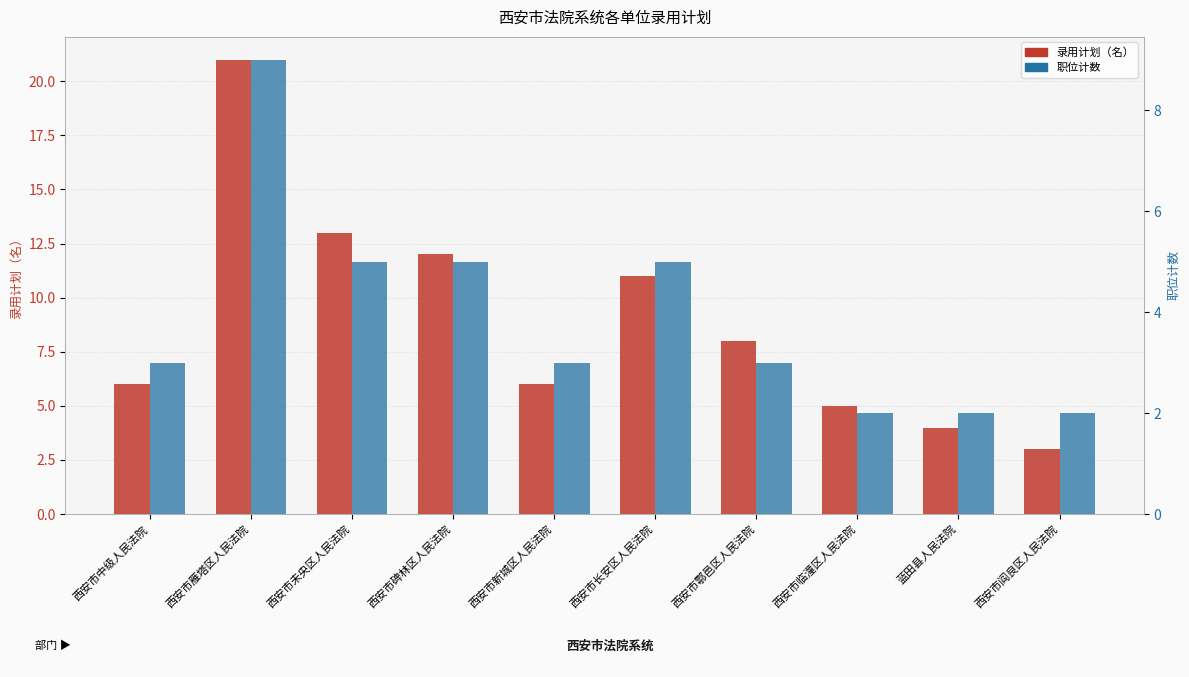

What is the difference between the maximum and minimum values in the 录用计划（名） series?

18